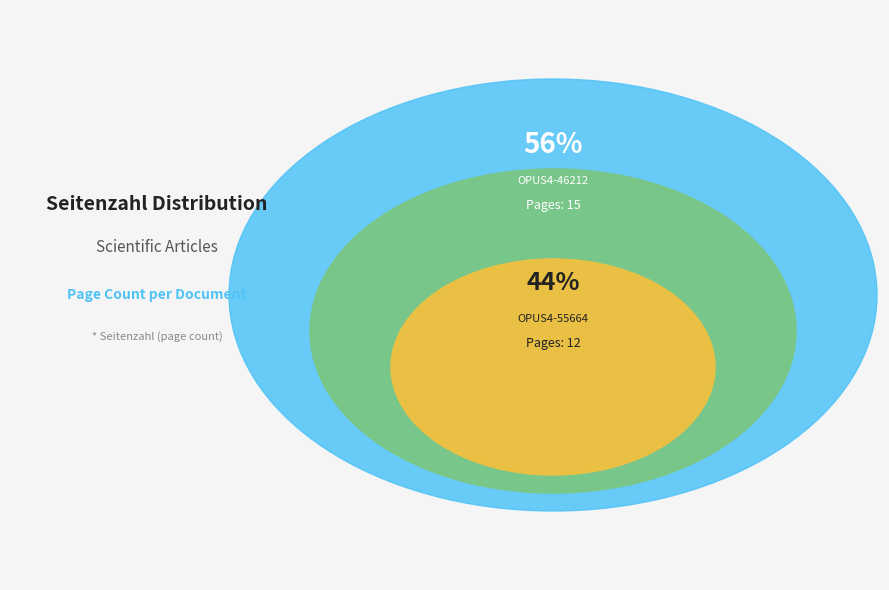

To the nearest percent, what percentage of the pie is OPUS4-55664?

44%